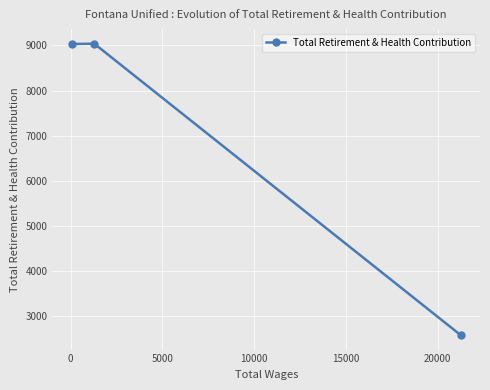

What is the difference between the maximum and second lowest values?

7